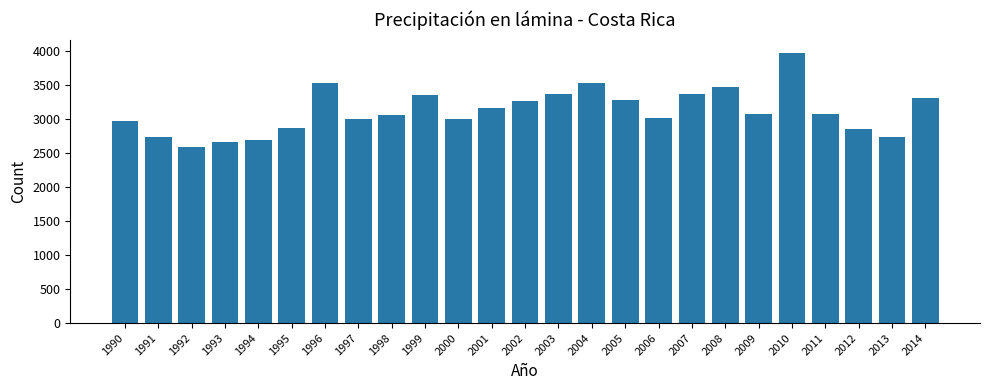

The value at 2004 is 3521.1. True or false?

True